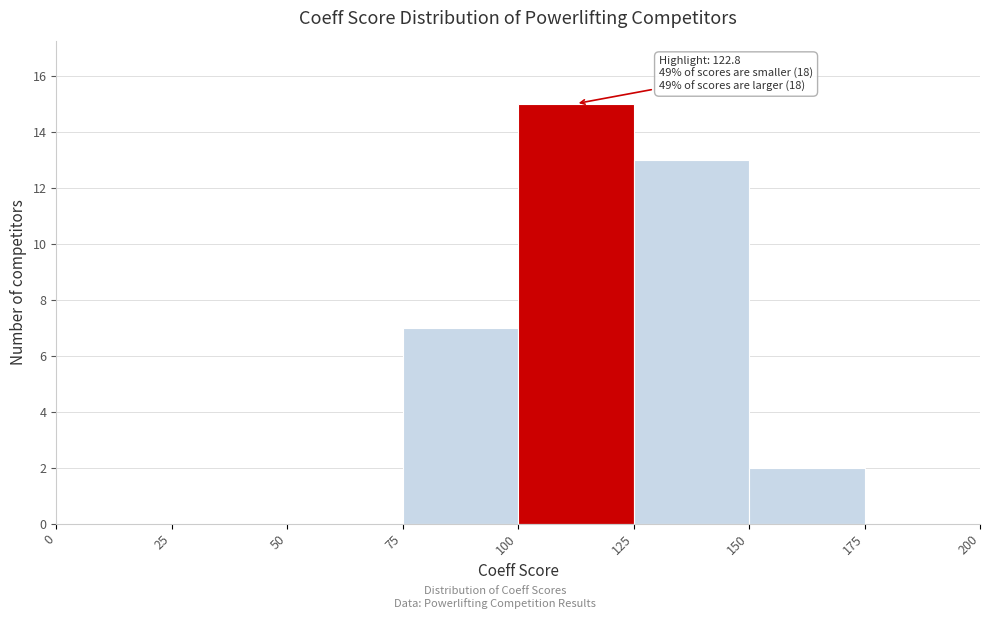

Over which range of the x-axis is the bar tallest?

100 to 125